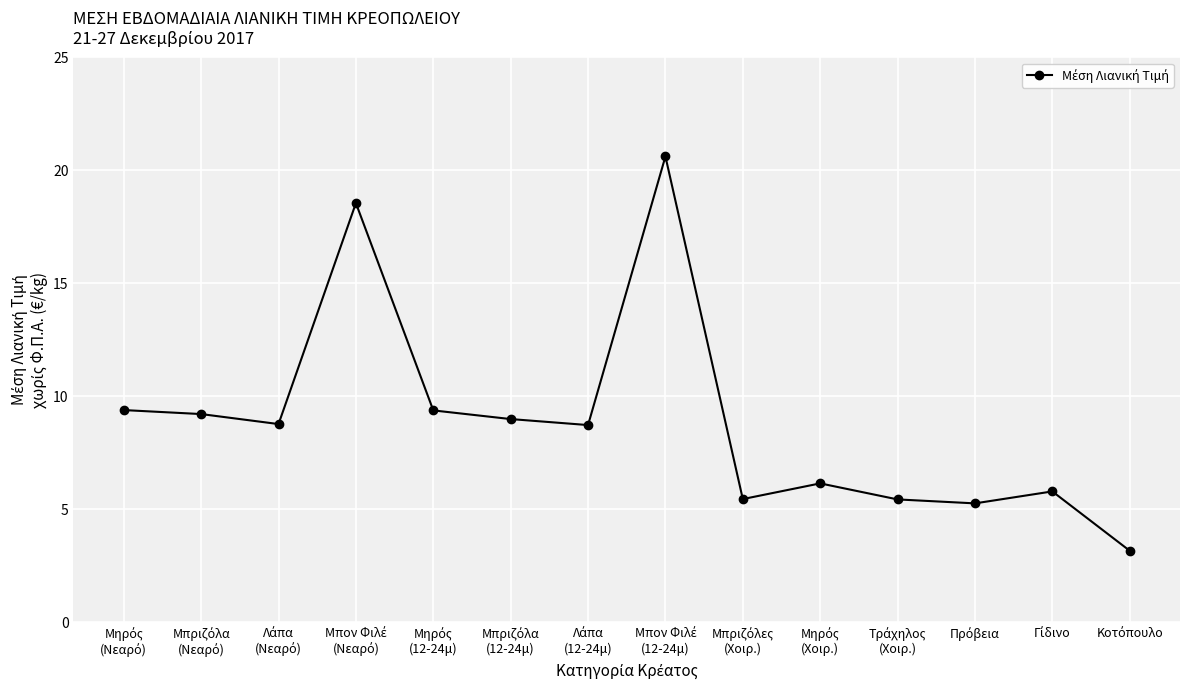

What is the value of the 2nd point from the left?

9.2